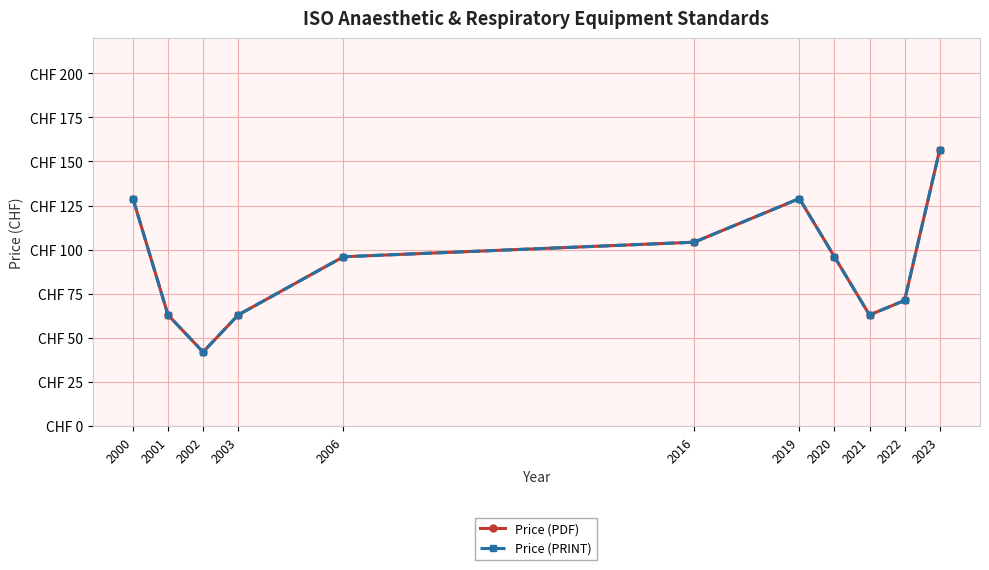

Does the chart have visible grid lines?

Yes